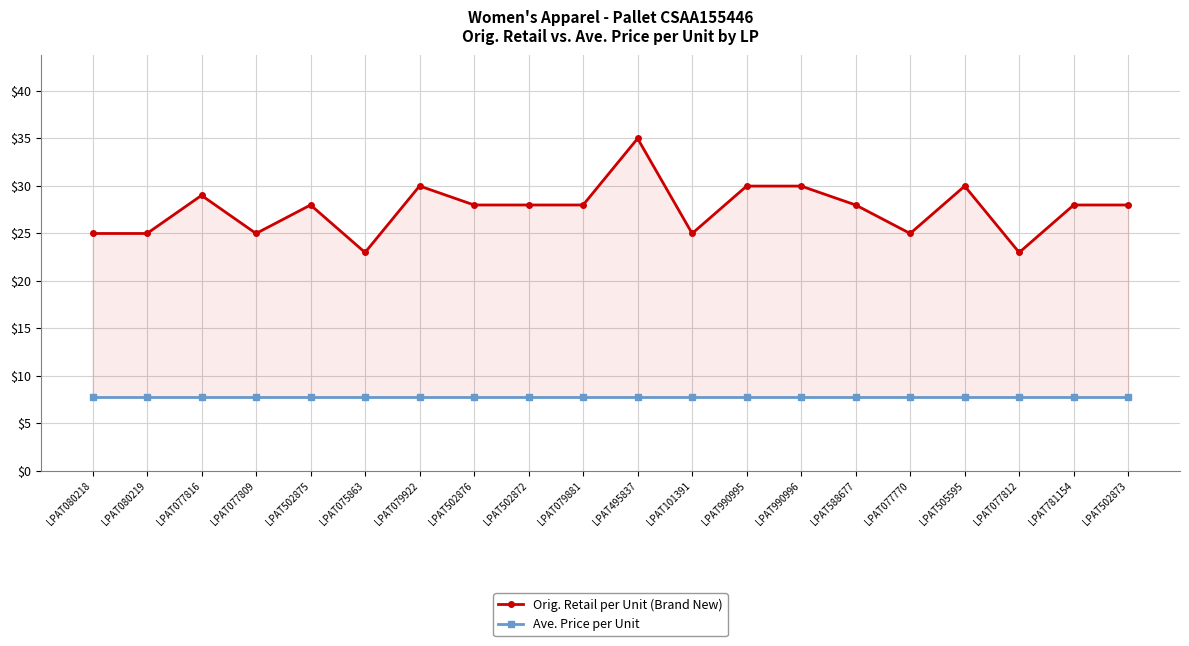

Between LPAT077812 and LPAT079881, which is larger?

LPAT079881